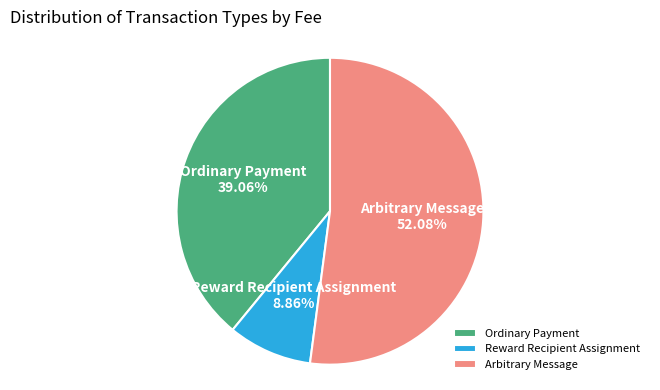

To the nearest percent, what is the combined percentage of Arbitrary Message and Ordinary Payment?

91%